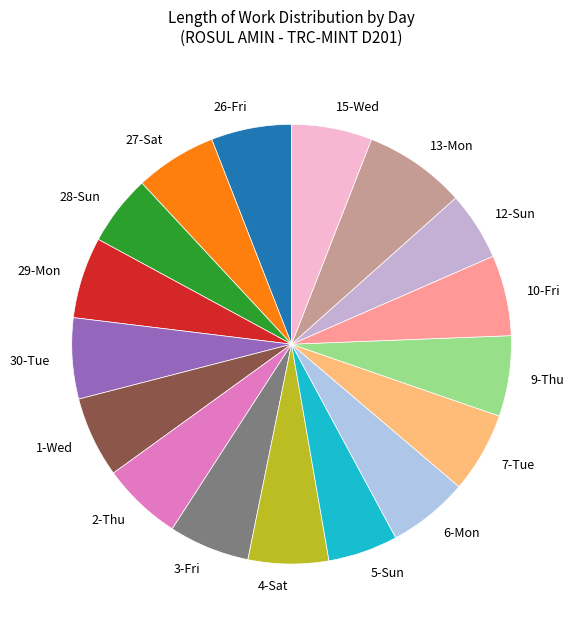

True or false: 9-Thu accounts for 6% of the total.

True